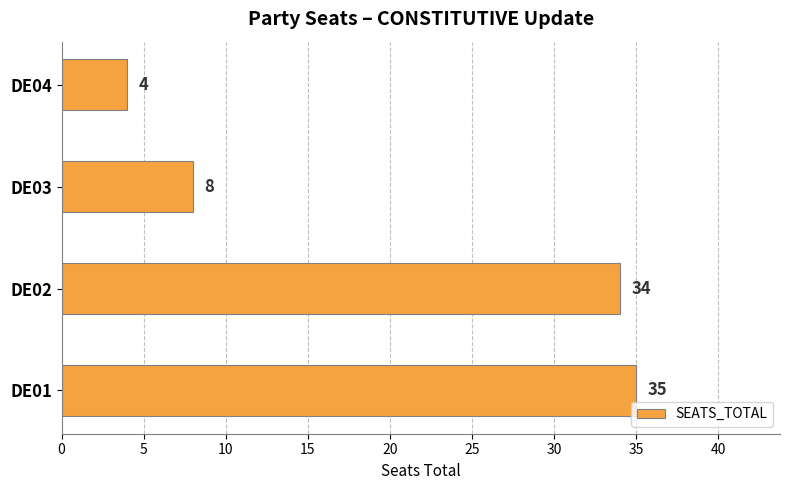

Are the bars horizontal?

Yes